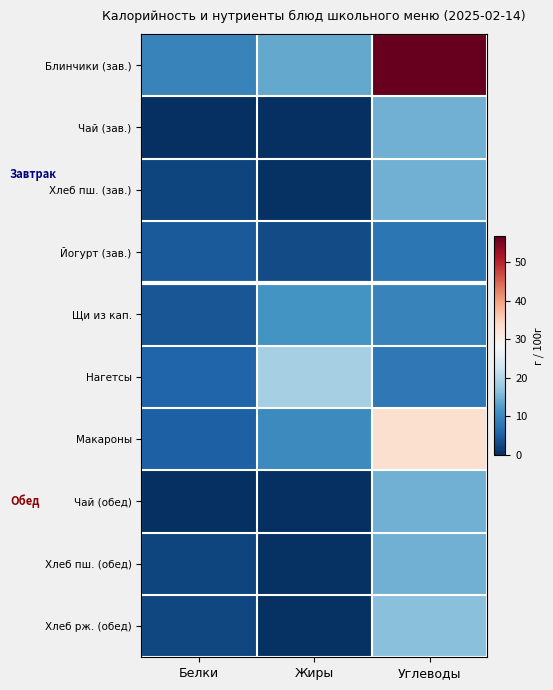

Between Белки and Углеводы, which series saw the biggest shift?

Блинчики (зав.)